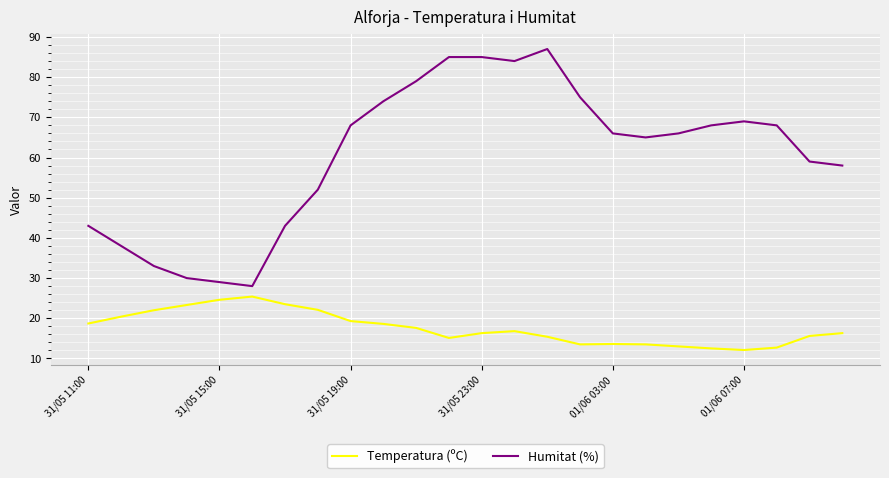

Which series has the largest total across all categories?

Humitat (%)